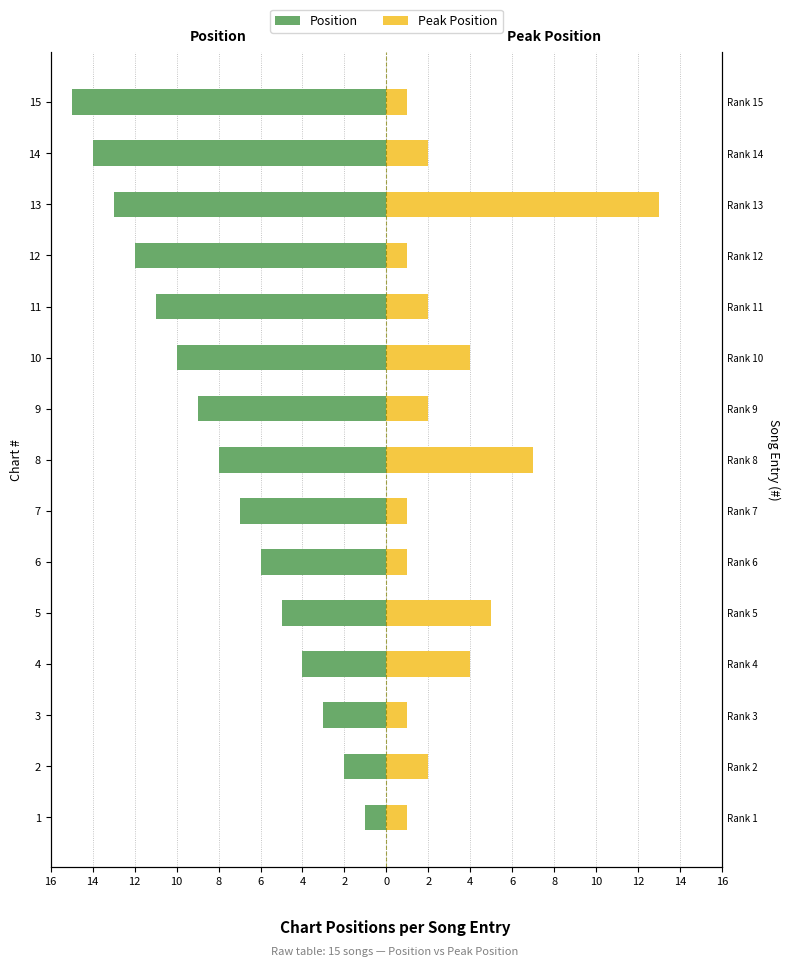

Does the chart contain stacked bars?

No